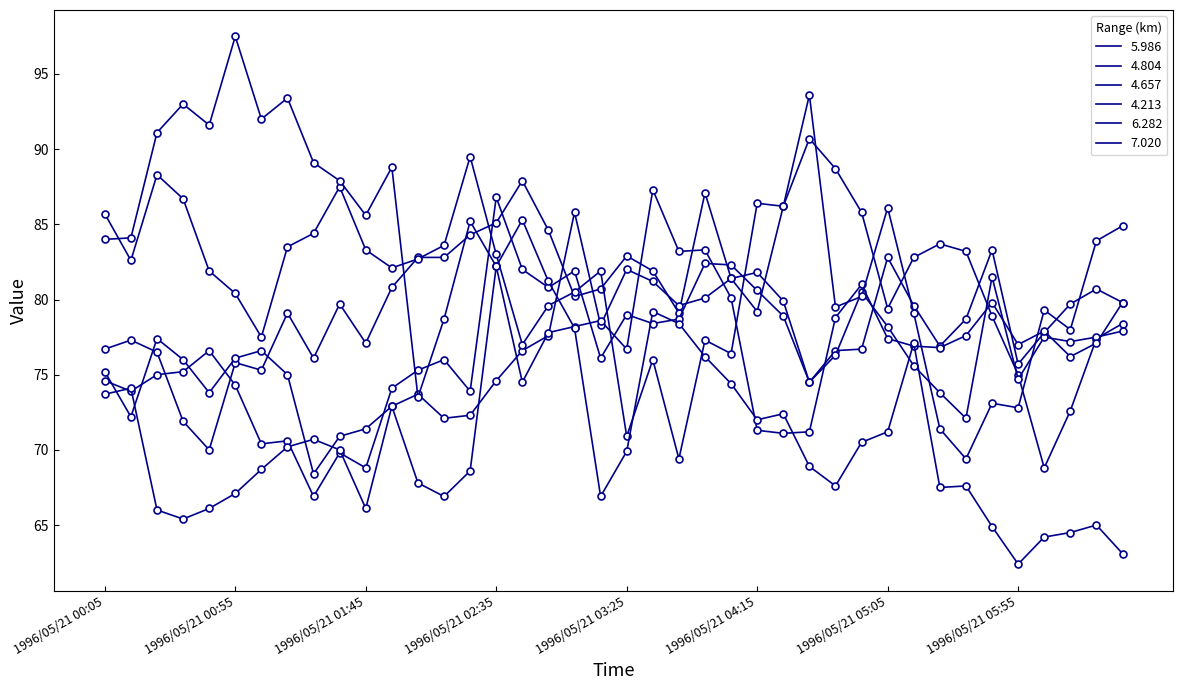

List the series in order of their peak value, highest first.

7.020, 6.282, 5.986, 4.213, 4.657, 4.804